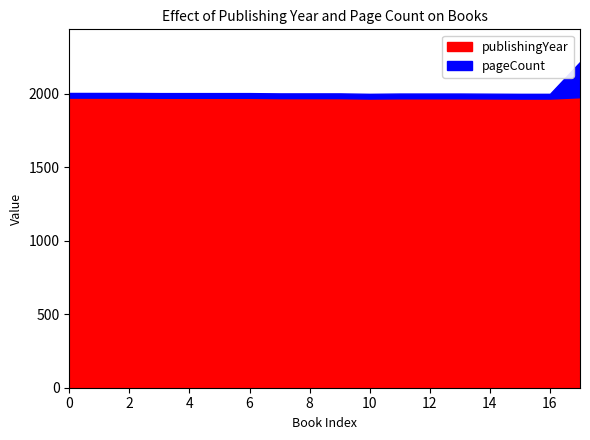

True or false: pageCount and publishingYear cross at least once.

False